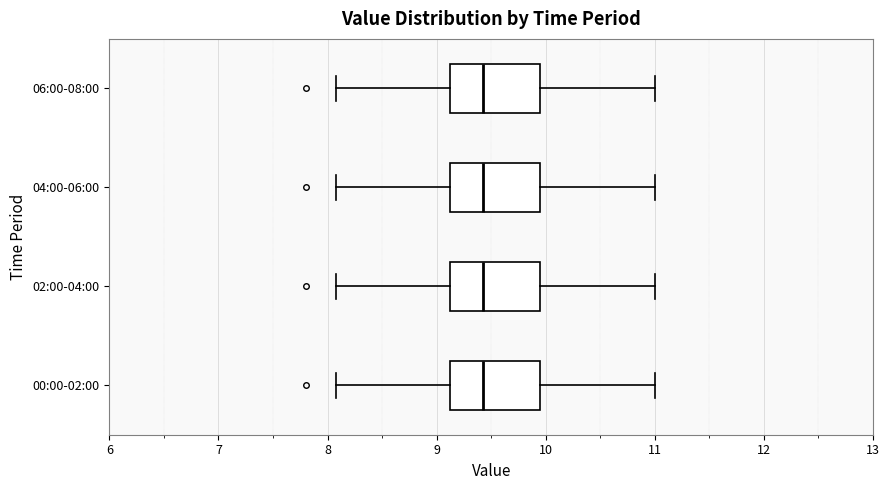

Reading bottom to top, read every box against the x-axis: the position of its median line, the range the box covers, and the ends of its whiskers. The values are not printed on the chart, so give them approximately, as read against the axis.

00:00-02:00: median 9.4, box 9.1 to 10.0, whiskers 8.1 to 11.0
02:00-04:00: median 9.4, box 9.1 to 10.0, whiskers 8.1 to 11.0
04:00-06:00: median 9.4, box 9.1 to 10.0, whiskers 8.1 to 11.0
06:00-08:00: median 9.4, box 9.1 to 10.0, whiskers 8.1 to 11.0